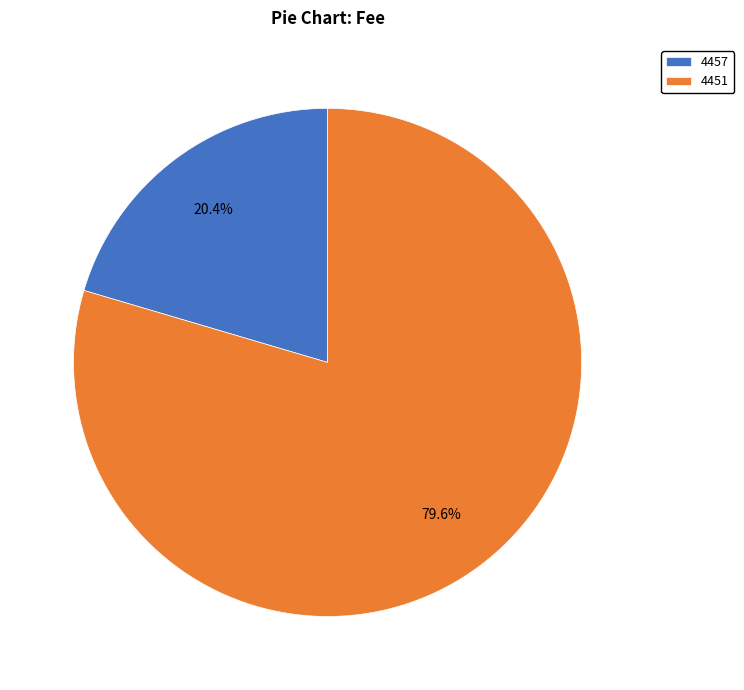

What percentage is the 4451 slice, to the nearest percent?

80%